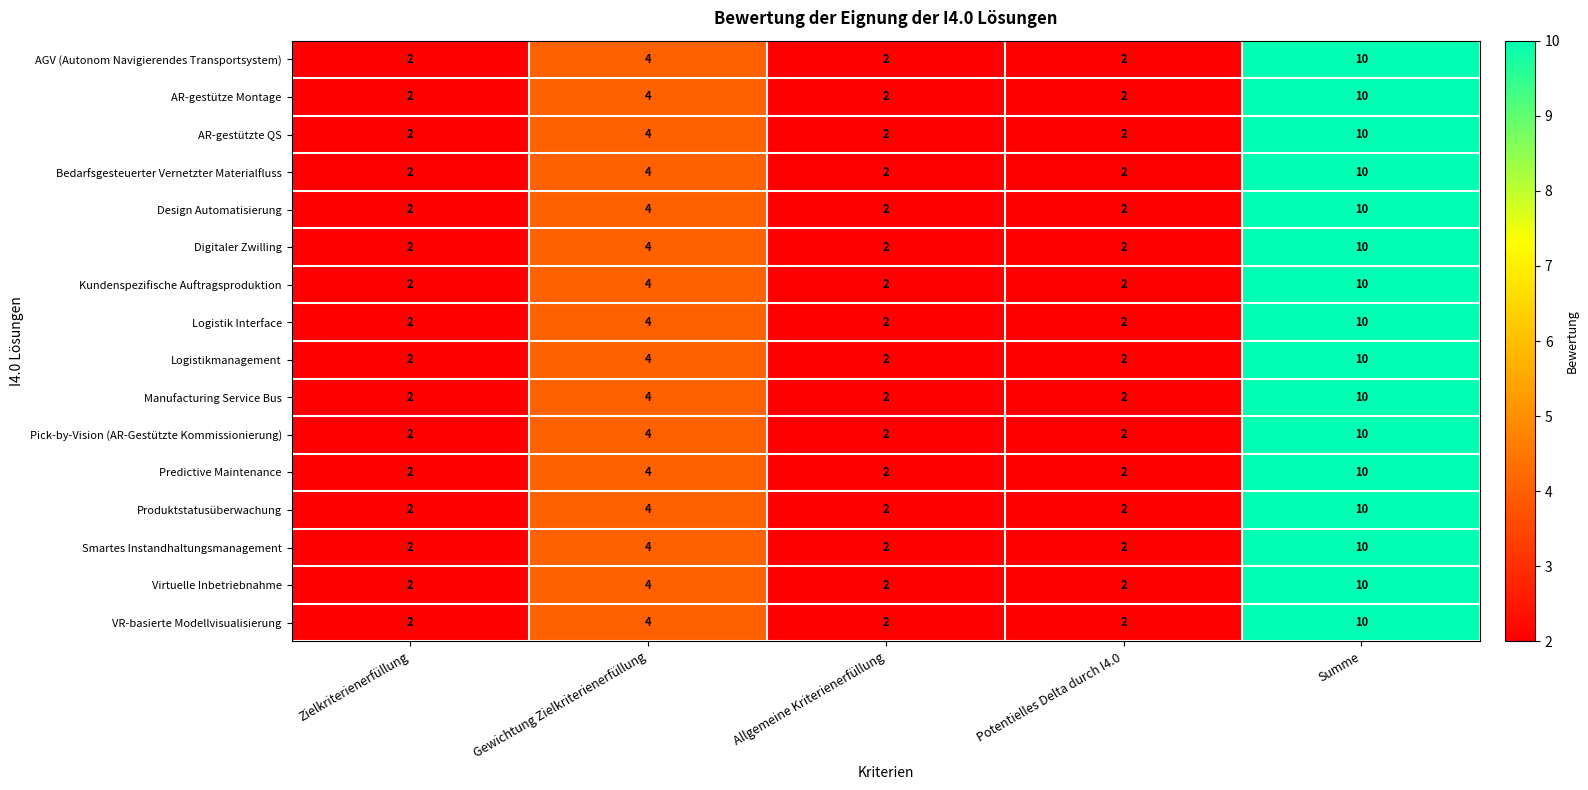

Which category has the highest value across all series?

Summe